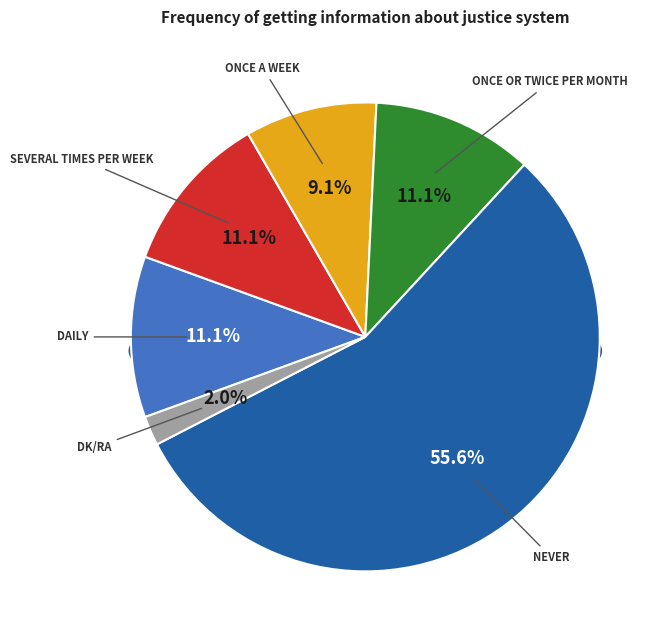

To the nearest percent, what portion does Daily represent?

11%